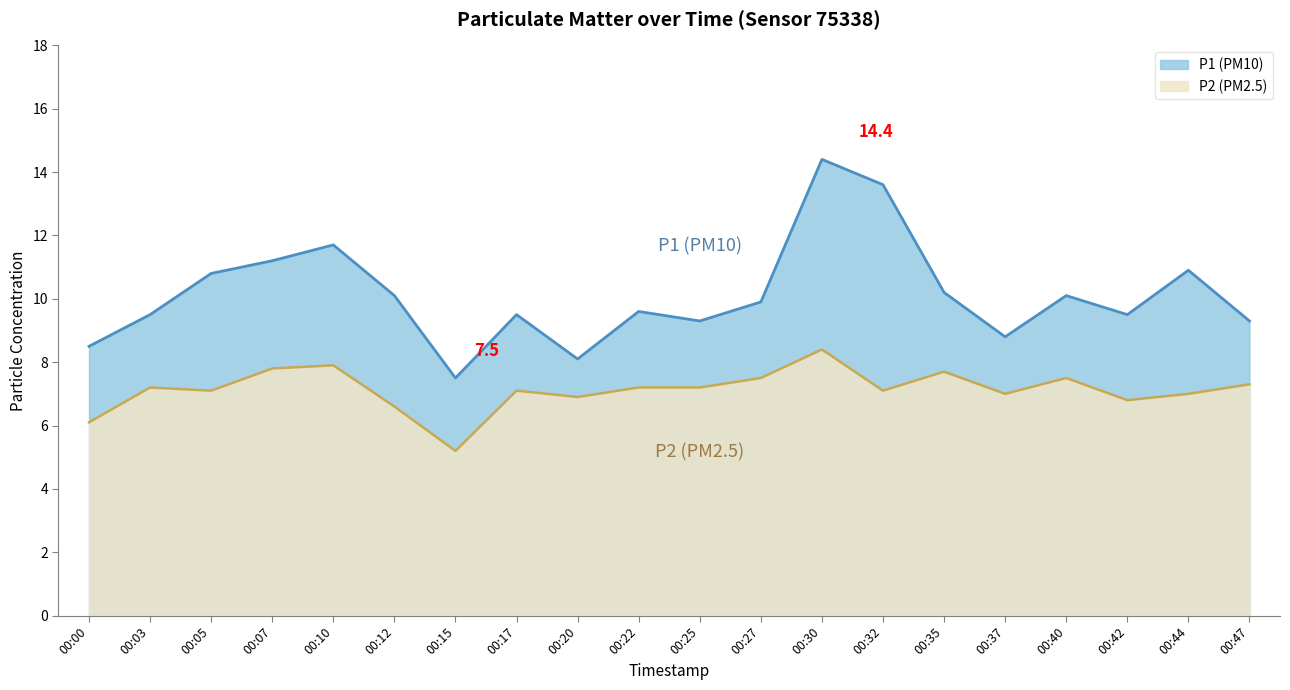

How many series are shown in this chart?

2